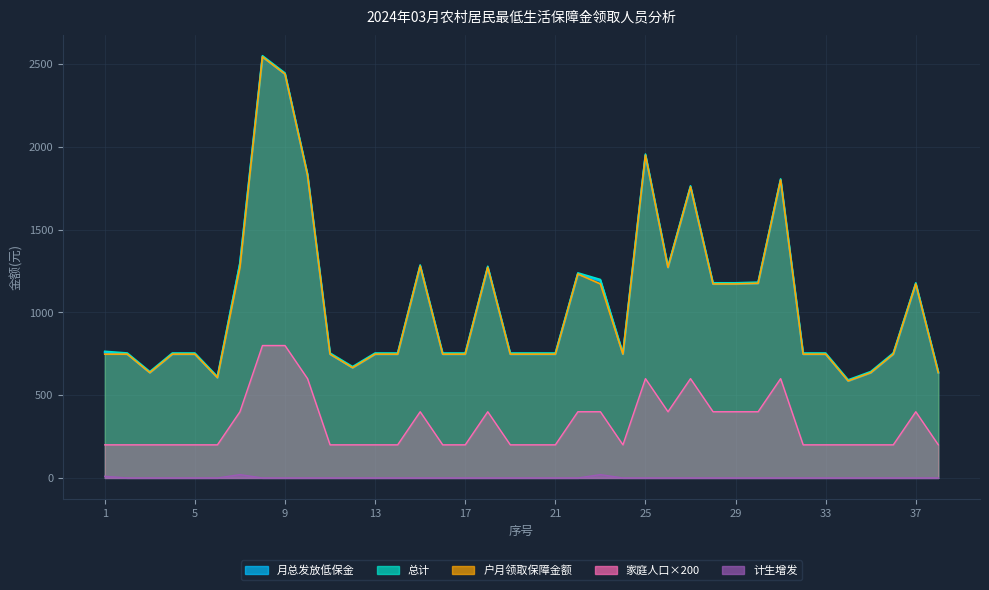

List the series in order of their peak value, lowest first.

计生增发, 家庭人口, 月总发放低保金, 户月领取保障金额, 总计